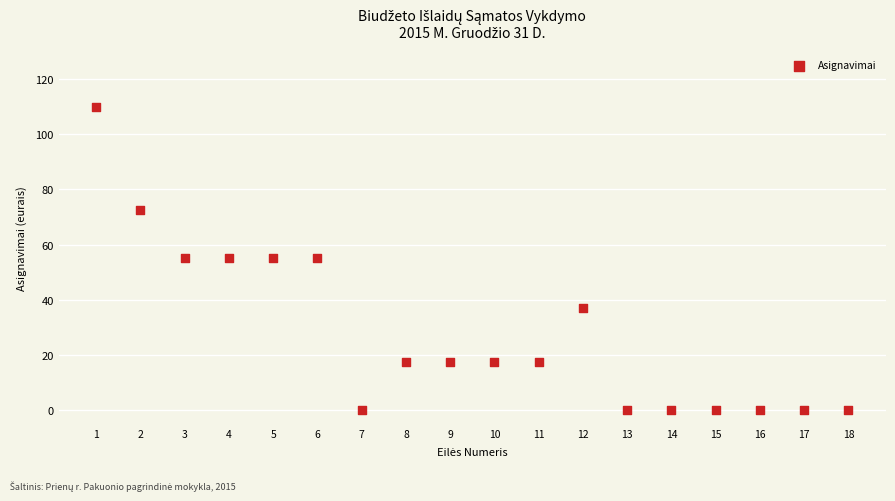

What is the range of X values (max minus min)?

17.0